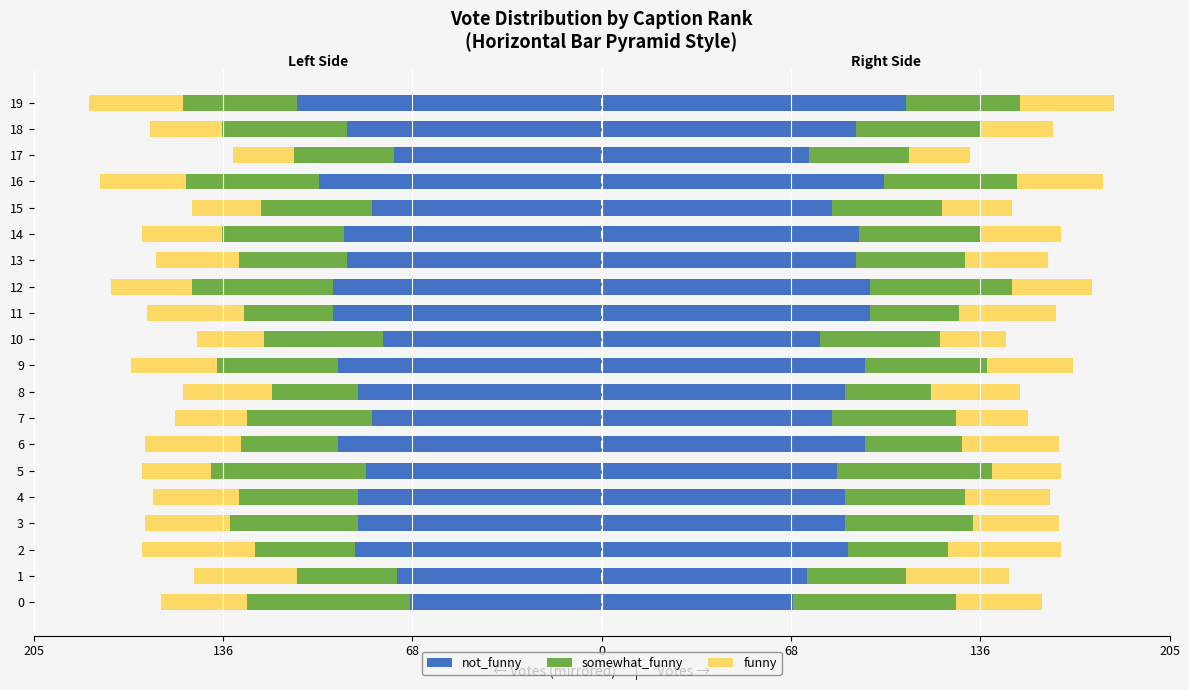

Is it true that not_funny equals -120 at 4?

False